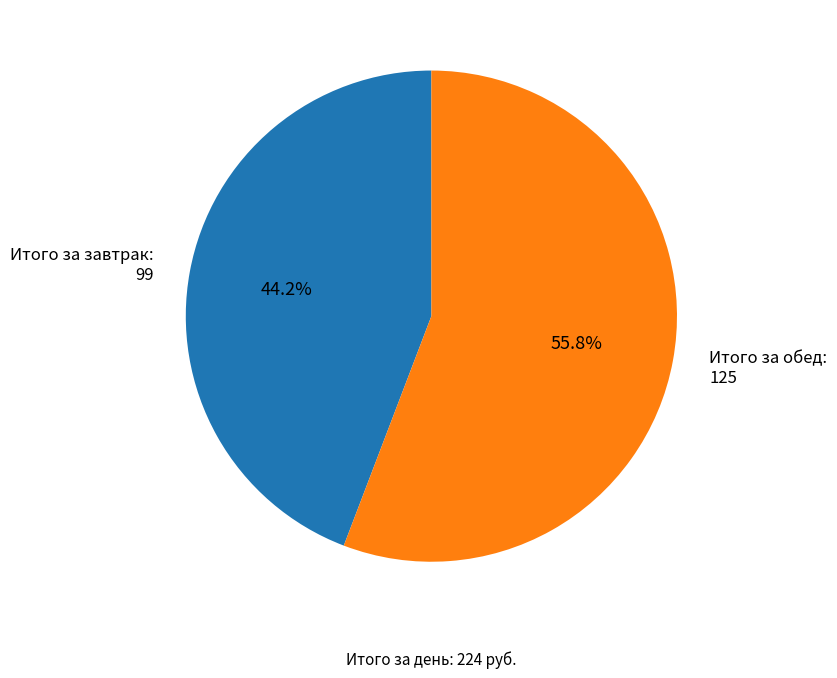

To the nearest percent, what percentage of the pie is Итого за завтрак?

44%